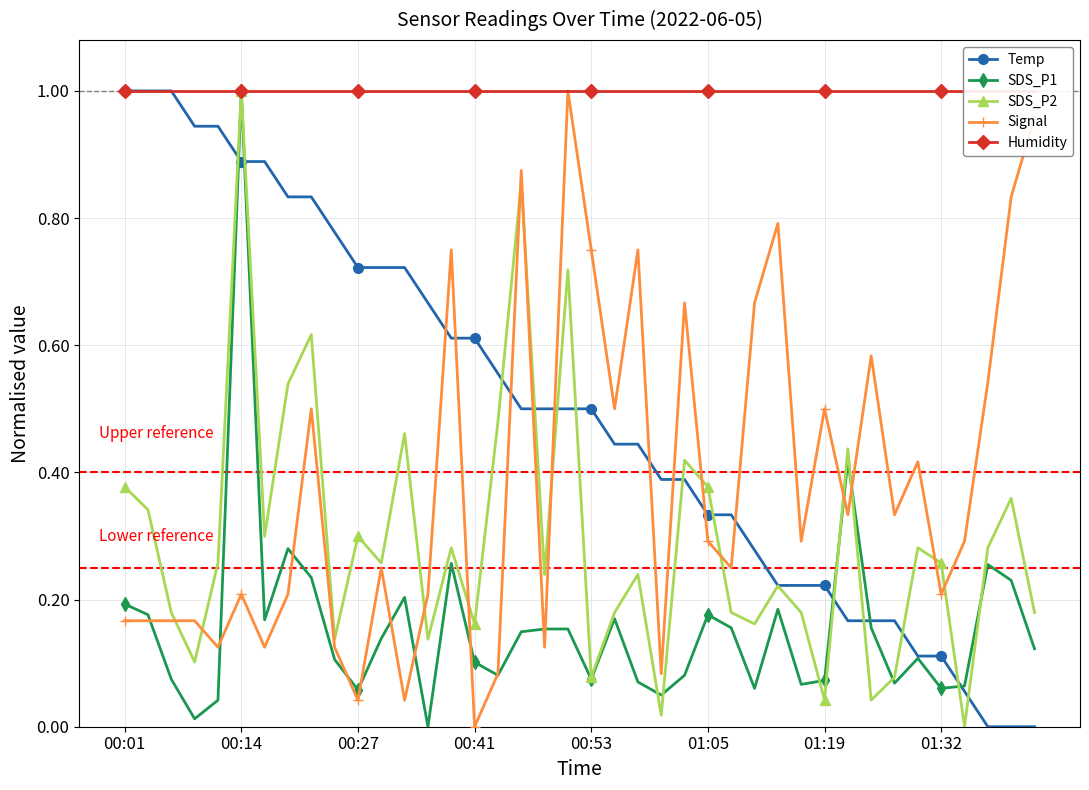

List the series in order of their peak value, lowest first.

Temp, SDS_P1, SDS_P2, Signal, Humidity